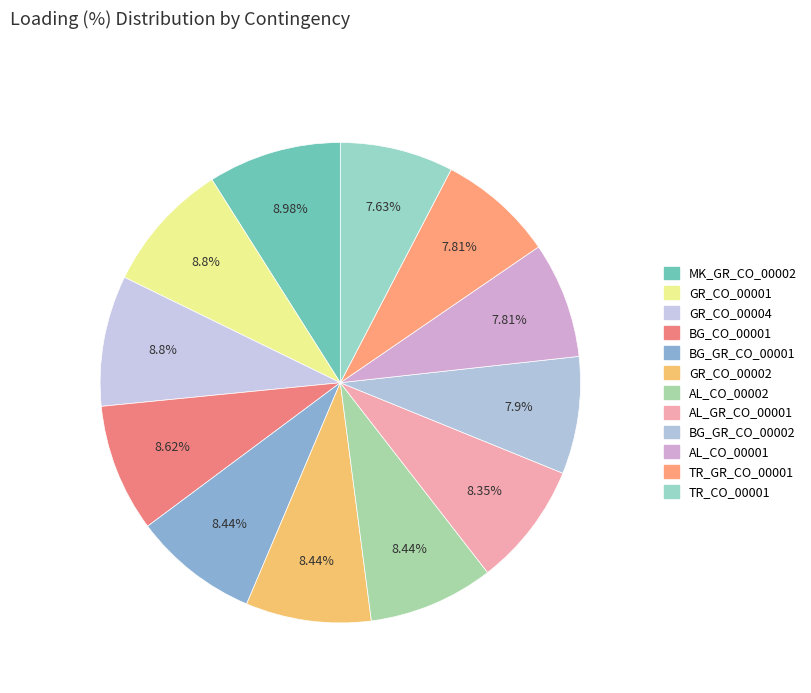

How many slices are in this pie chart?

12